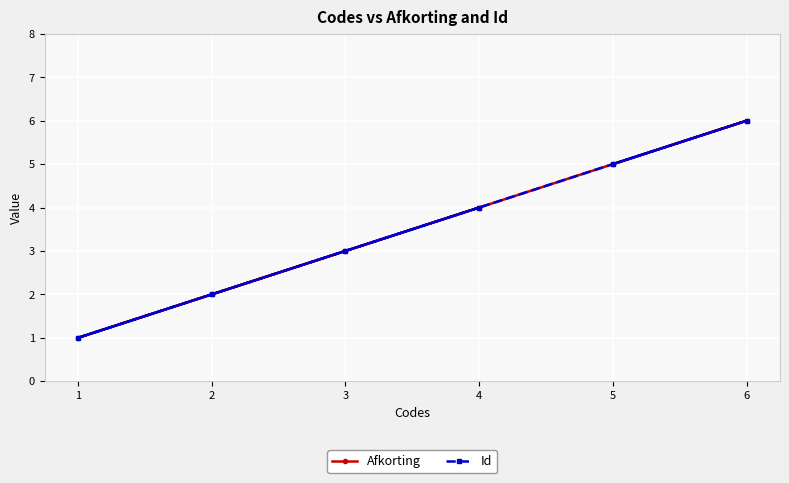

Which label corresponds to the smallest value in the chart?

1